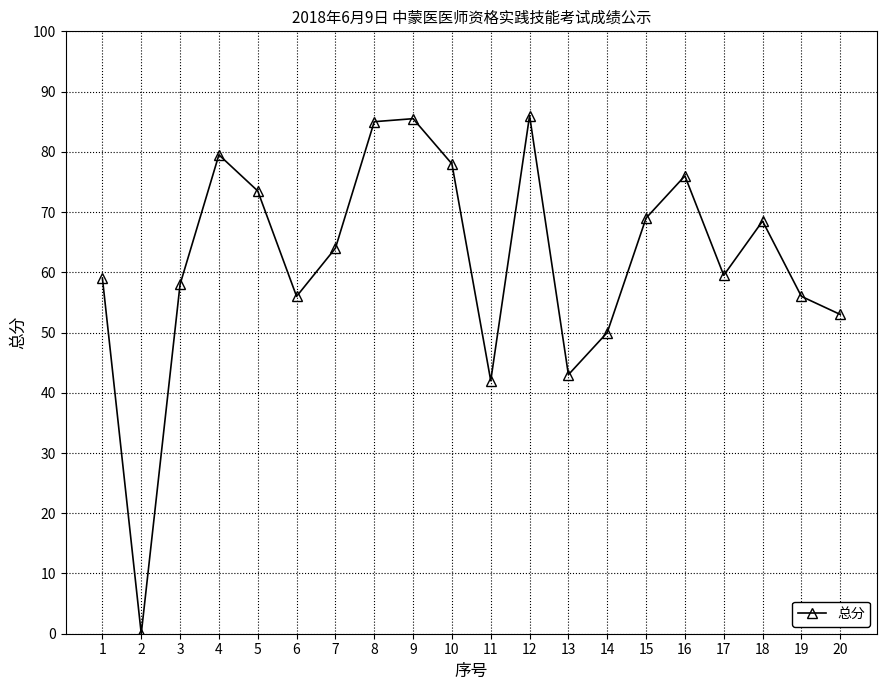

Reading left to right, what are all the values shown in this chart?

59.0	0.0	58.0	79.5	73.5	56.0	64.0	85.0	85.5	78.0	42.0	86.0	43.0	50.0	69.0	76.0	59.5	68.5	56.0	53.0